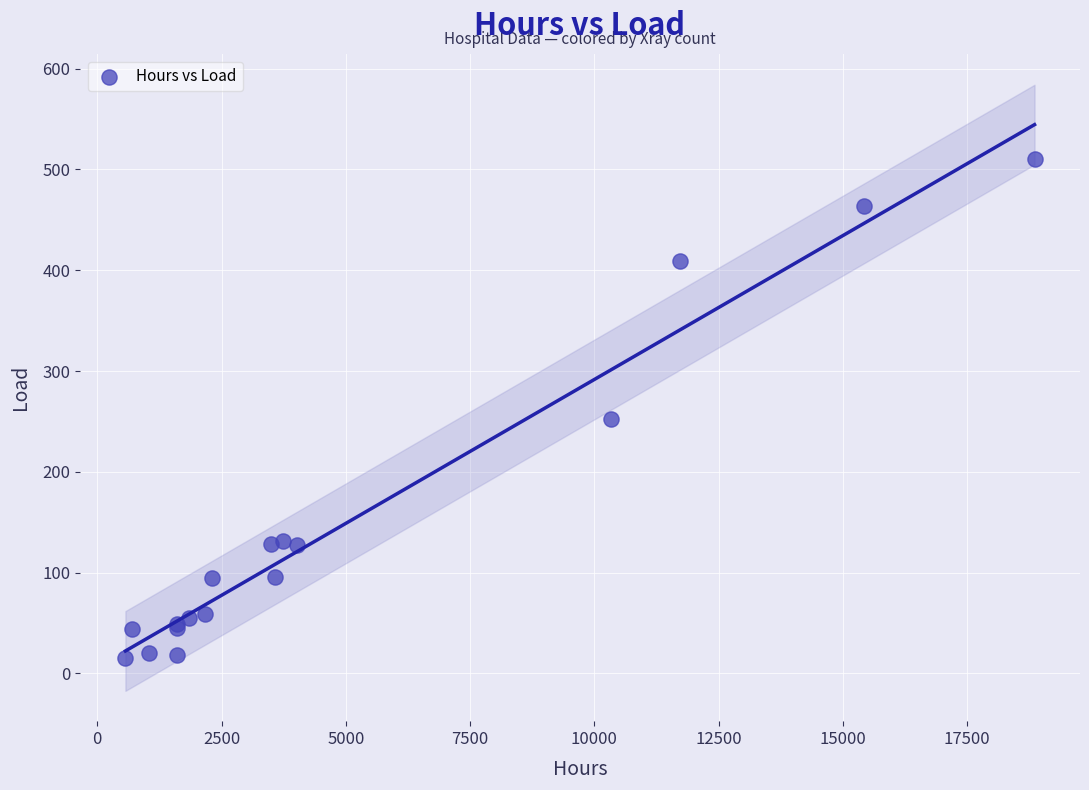

What Y value in the scatter plot is closest to 262?

252.9